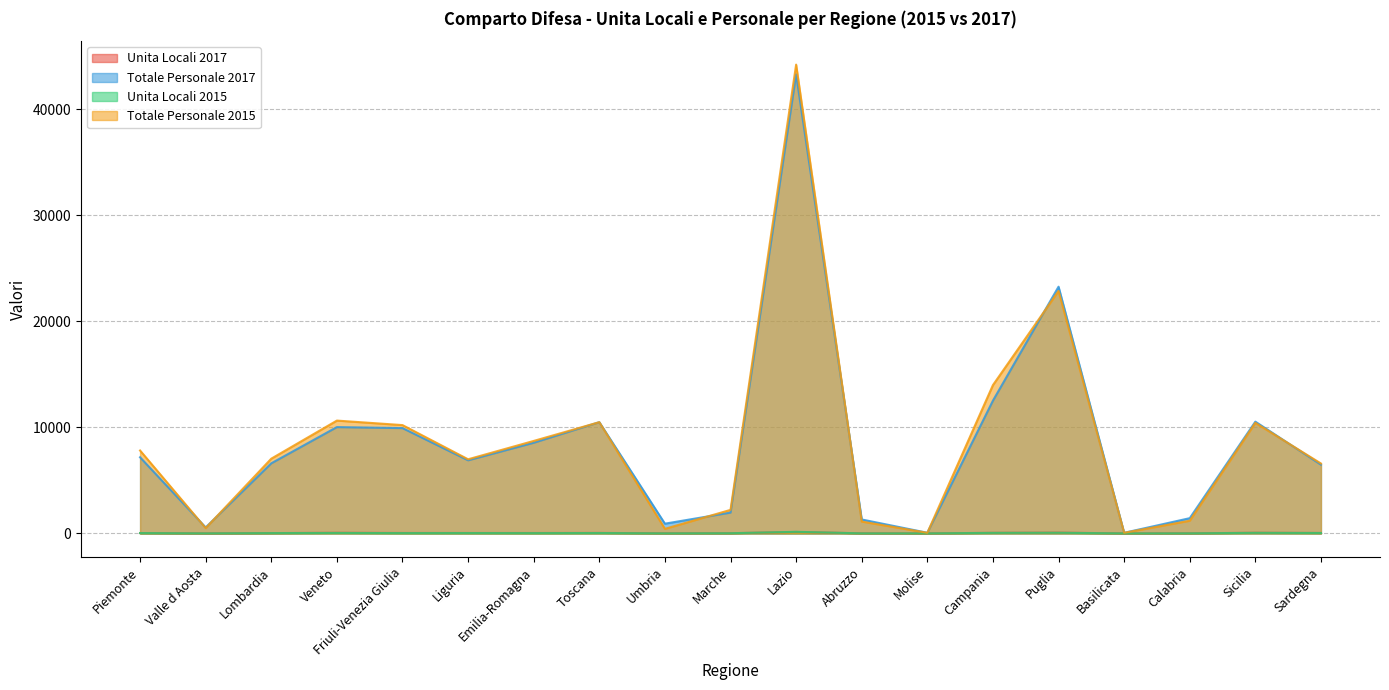

True or false: Unita Locali 2017 has a value of 5 at Molise.

False